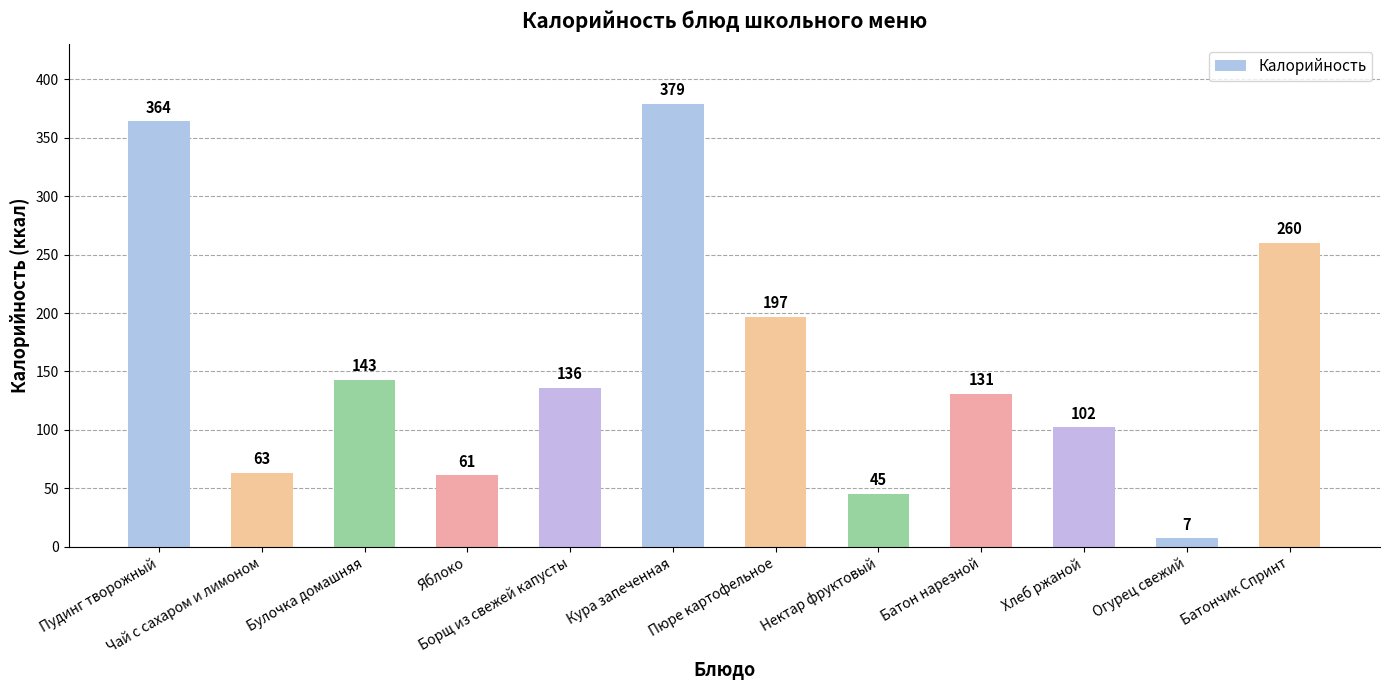

List the labels in order of value, largest first.

Кура запеченная, Пудинг творожный, Батончик Спринт, Пюре картофельное, Булочка домашняя, Борщ из свежей капусты, Батон нарезной, Хлеб ржаной, Чай с сахаром и лимоном, Яблоко, Нектар фруктовый, Огурец свежий